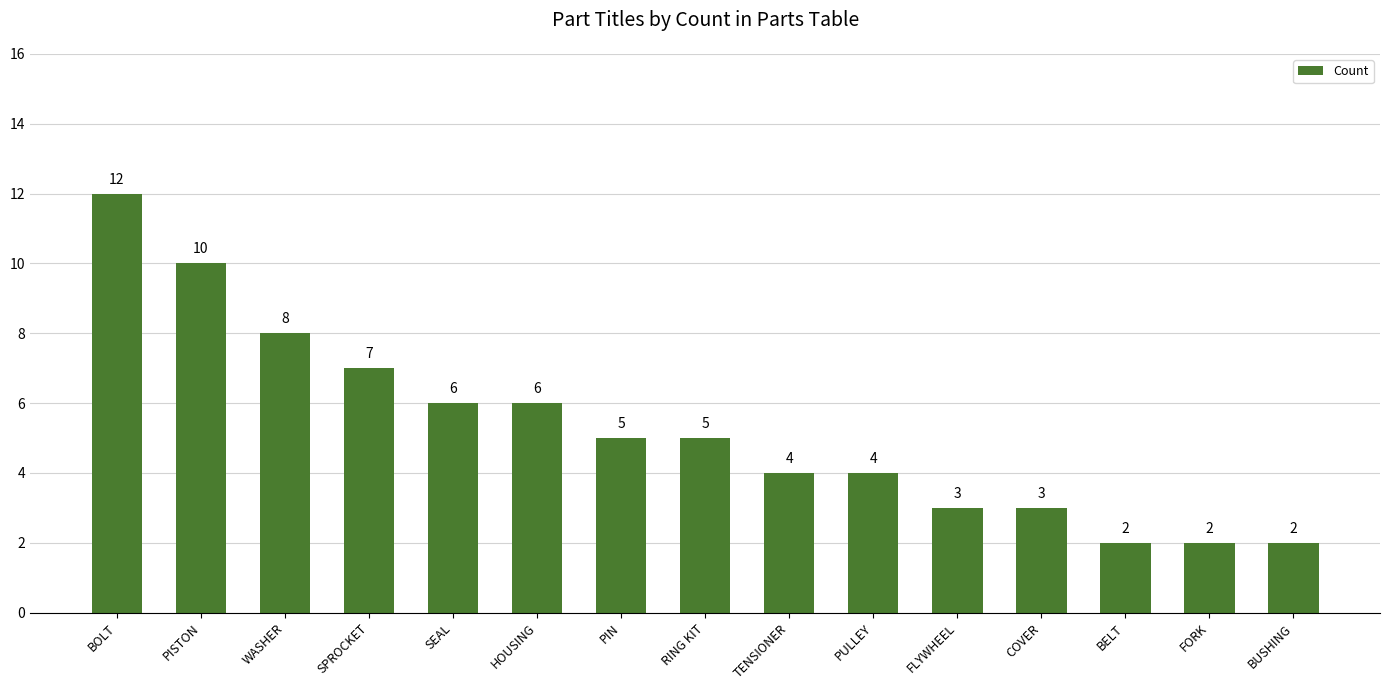

What is the change in value from SPROCKET to BUSHING?

-5